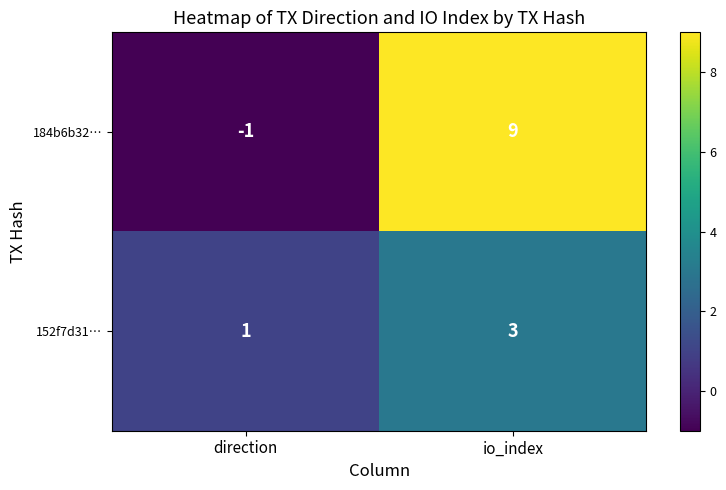

What is the average value of the 184b6b32… series?

4